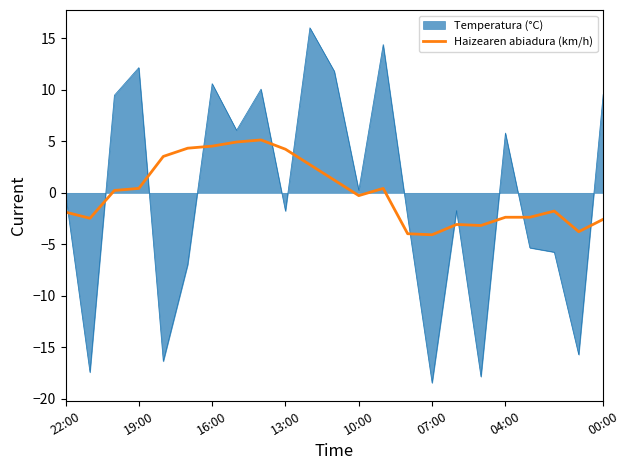

Rank the series by their maximum value, from lowest to highest.

Haizearen abiadura (km/h), Temperatura (°C)